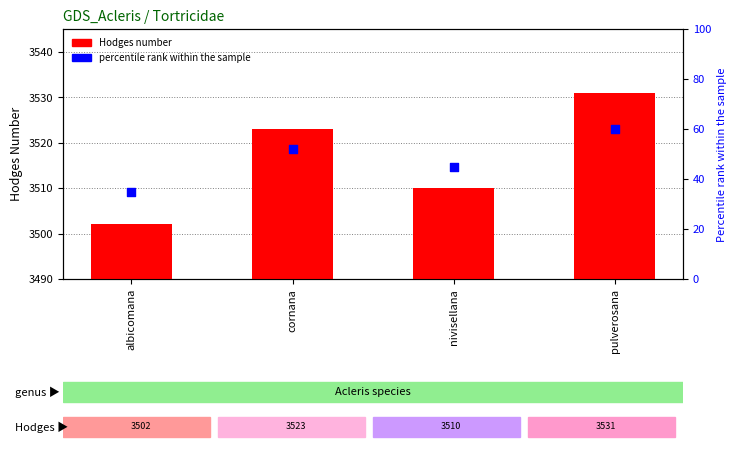

Which series contains the highest Y value?

Hodges number